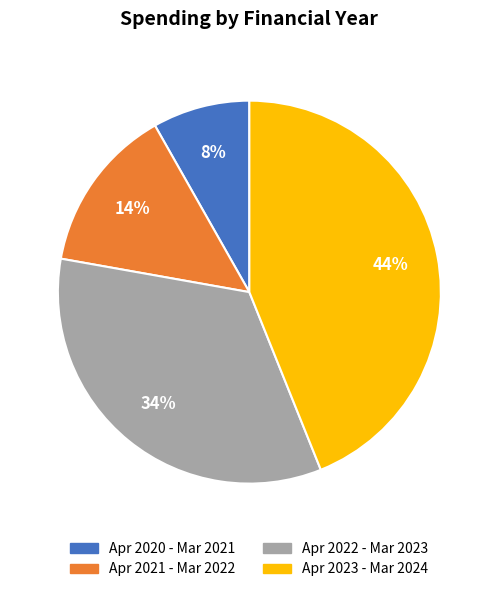

To the nearest percent, what portion does Apr 2023 - Mar 2024 represent?

44%